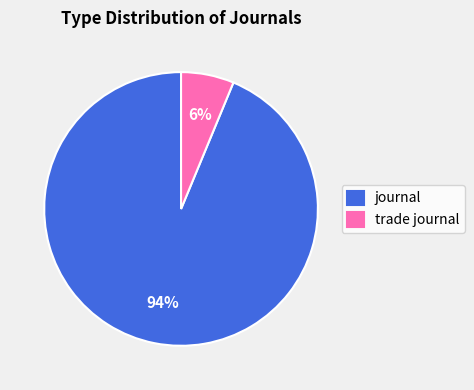

What percentage is the journal slice, to the nearest percent?

94%